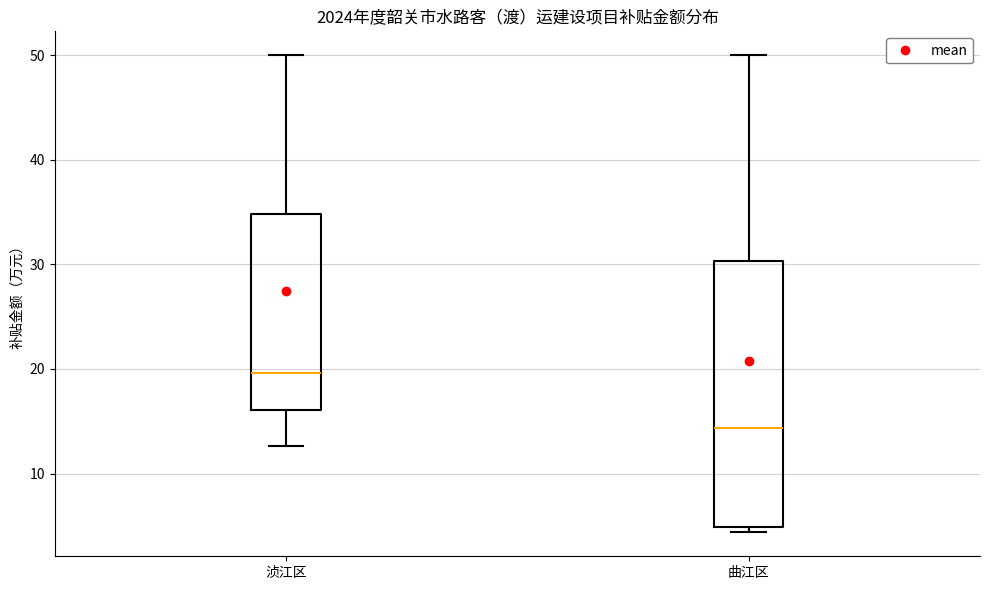

Where is the upper edge of the box for 曲江区 on the y-axis? The values are not printed on the chart, so give them approximately, as read against the axis.

30